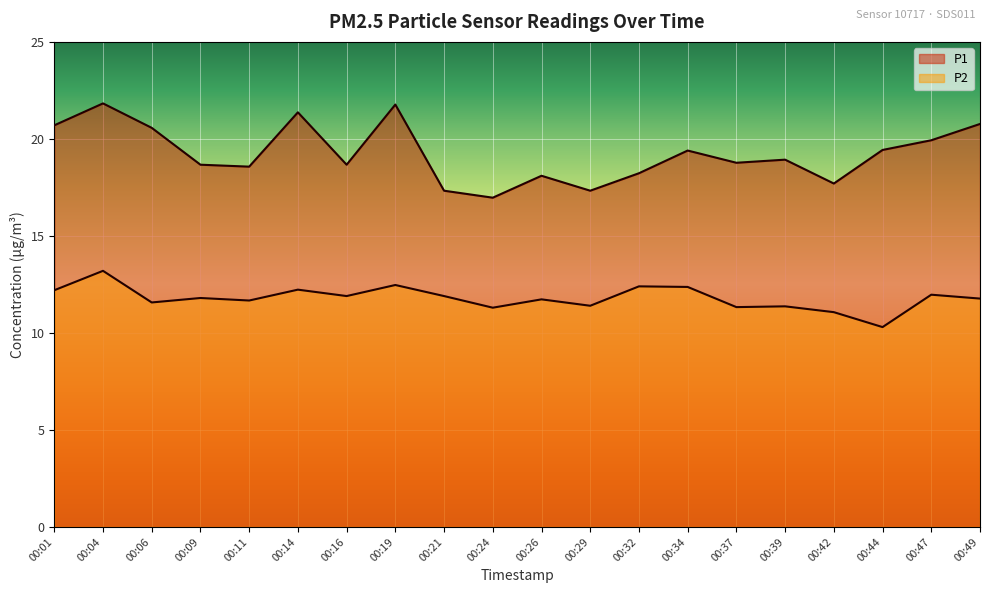

What is the value of the P2 point at the 5th from the left?

11.7